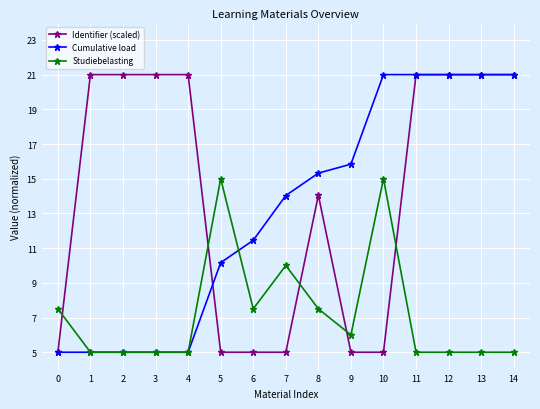

What is the sum of the Studiebelasting values at 12 and 1?

10.0